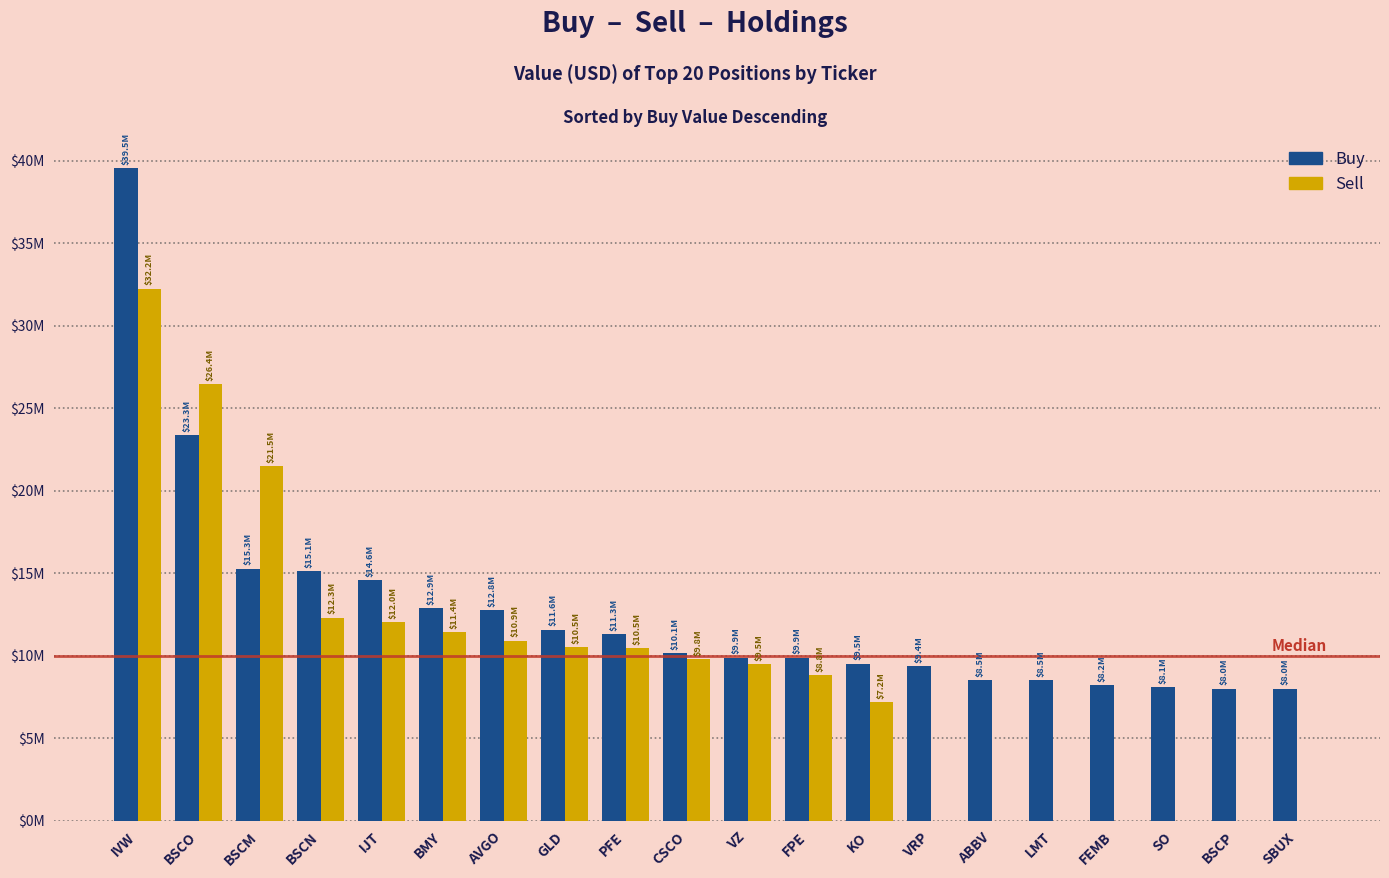

At which category is the sum across all series the highest?

IVW